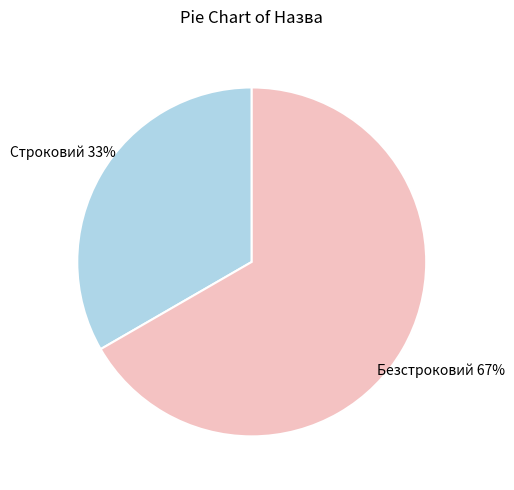

What is the ratio of the value at Строковий to the value at Безстроковий?

0.5